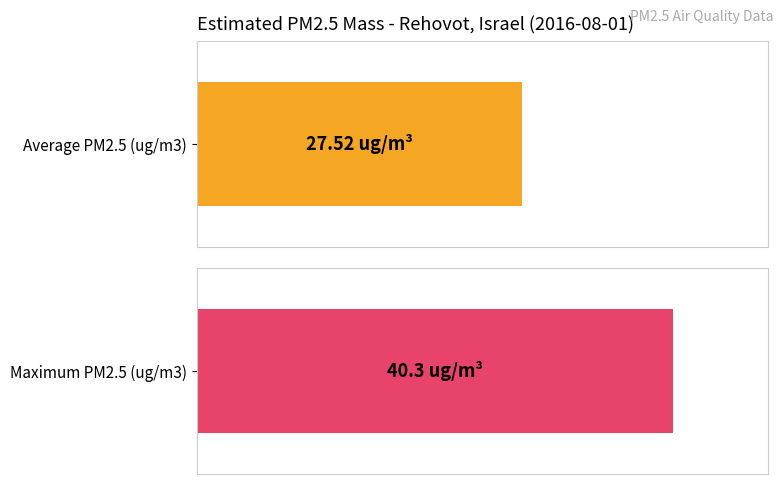

What is the average value?

27.5